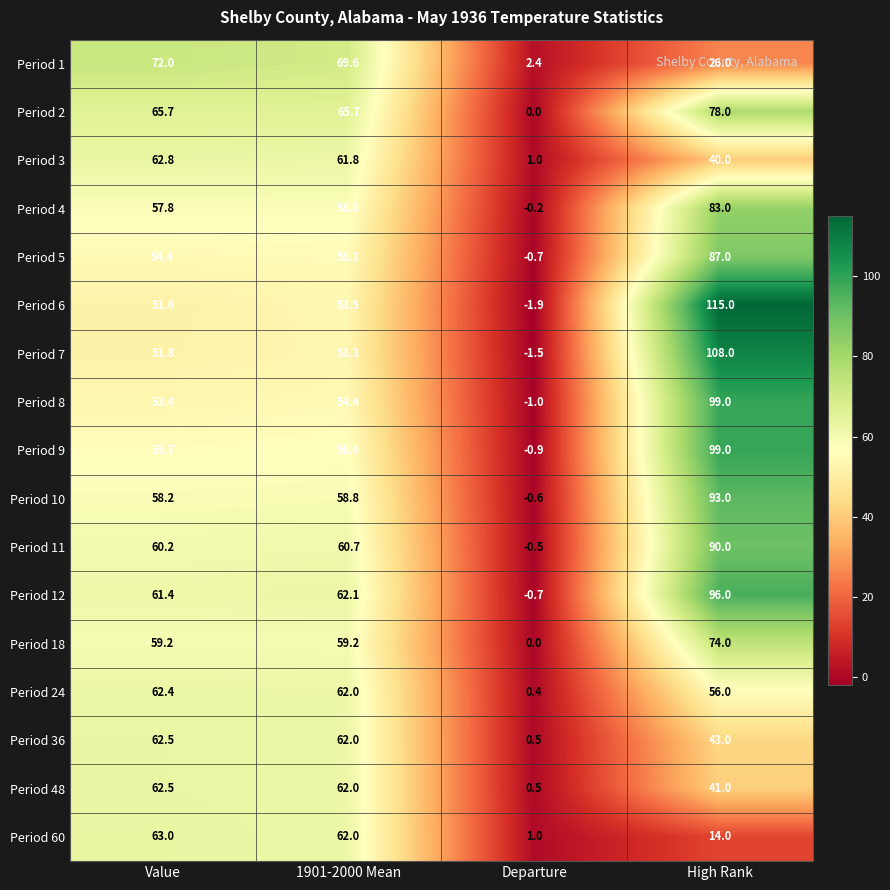

The Period 24 series shows 56.0 at High Rank. True or false?

True